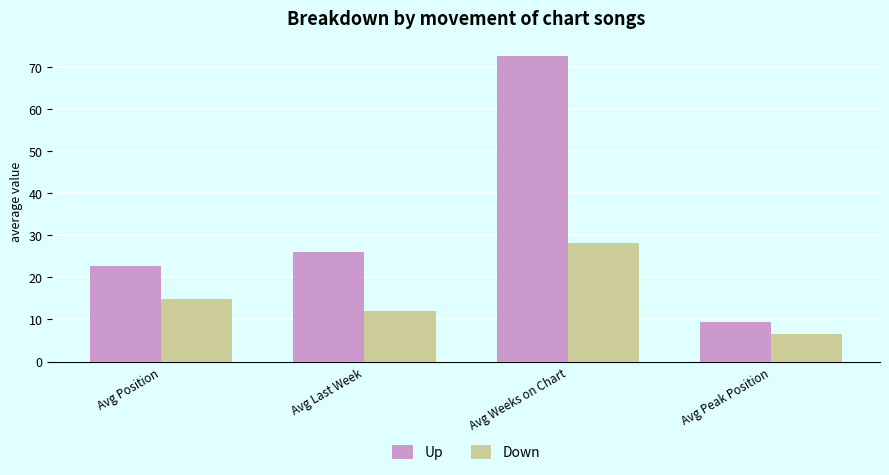

At which label is Up closest to 40?

Avg Last Week